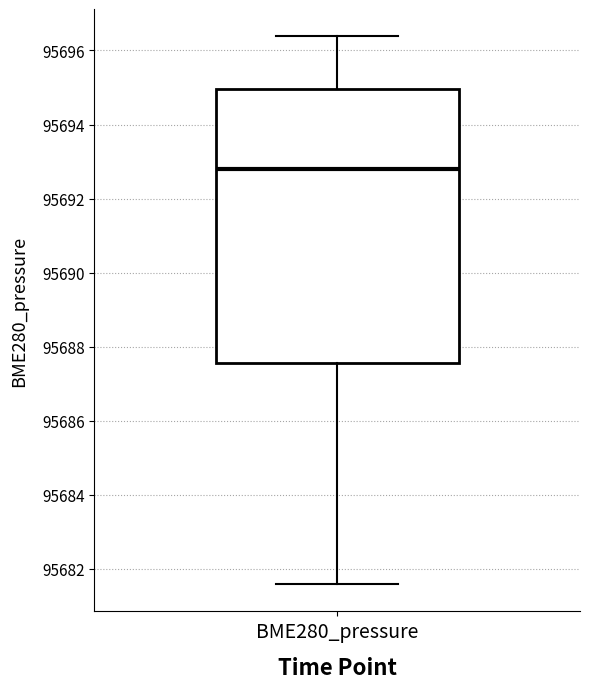

Where does the median line of the box for BME280_pressure sit on the y-axis? The values are not printed on the chart, so give them approximately, as read against the axis.

95692.8